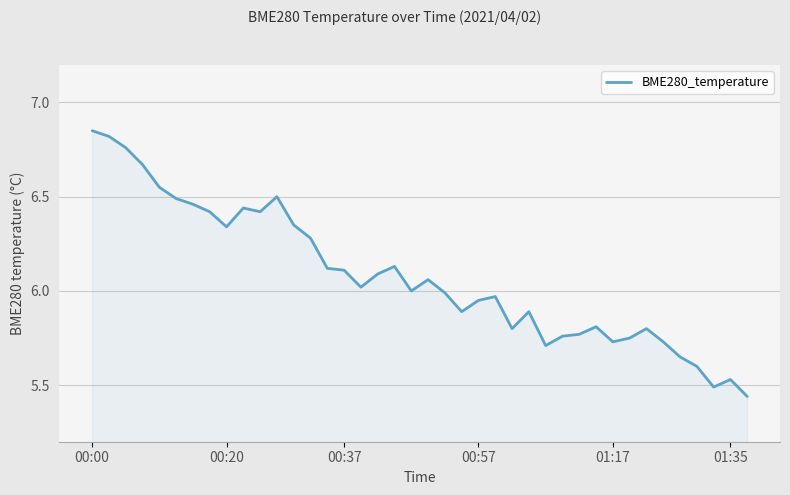

What is the difference between the maximum and minimum values?

1.4